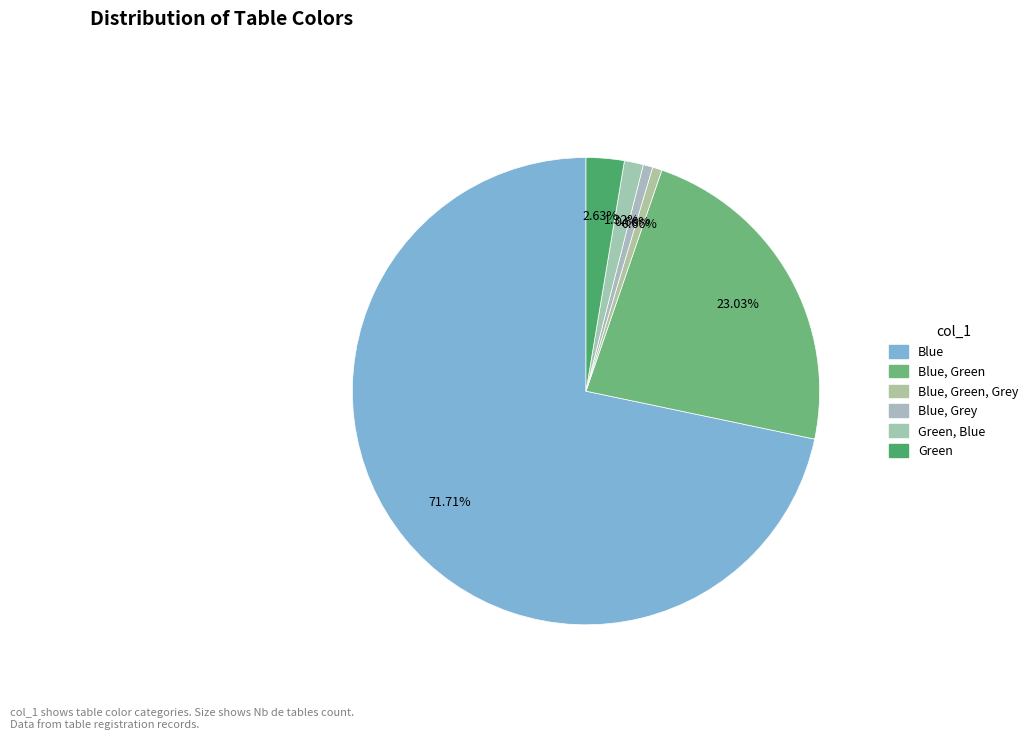

Which slice is the largest?

Blue